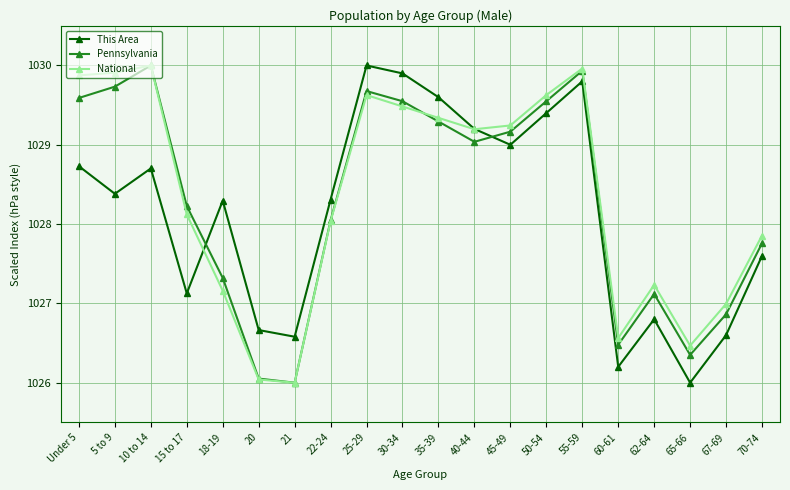

The This Area series shows 1029.2 at 40-44. True or false?

True